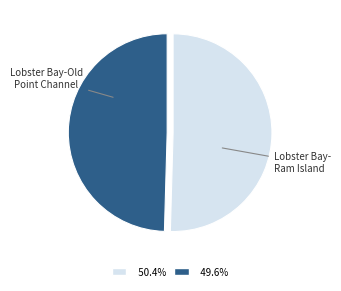

Does any single category account for the majority?

Yes